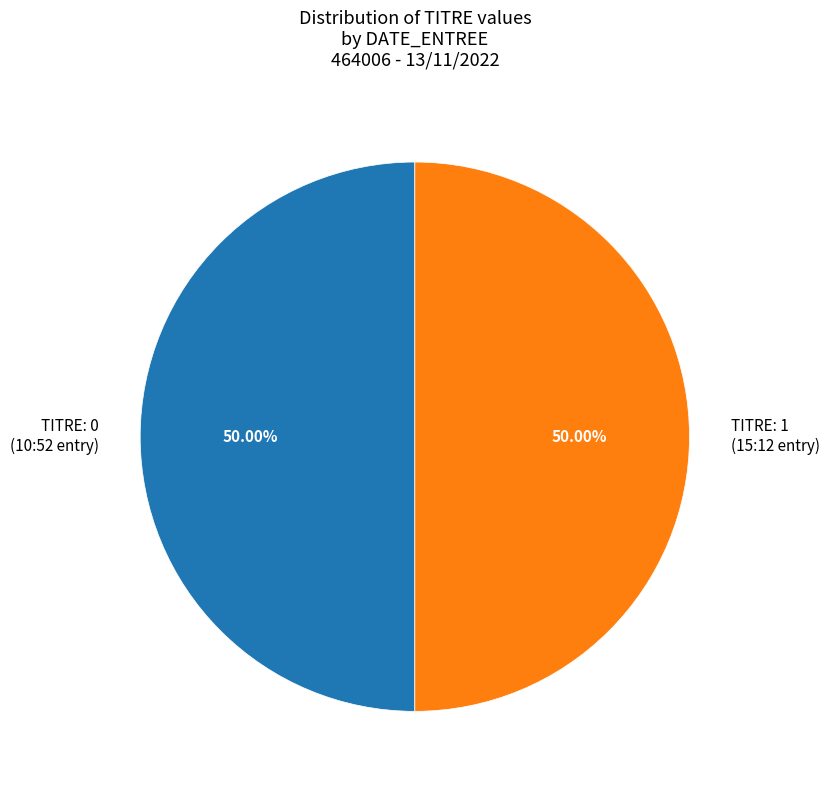

Is the sum of TITRE: 1 (15:12 entry) and TITRE: 0 (10:52 entry) greater than half?

Yes